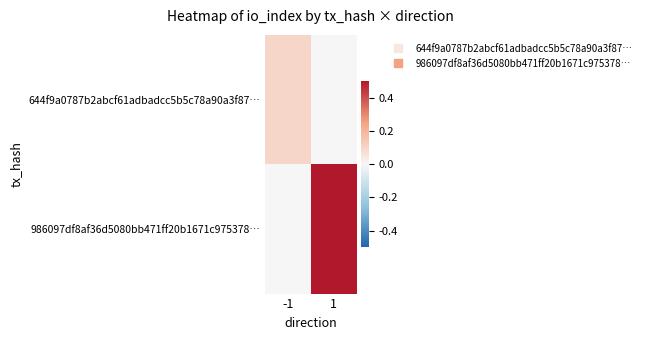

What is the total value across all series at -1?

0.1